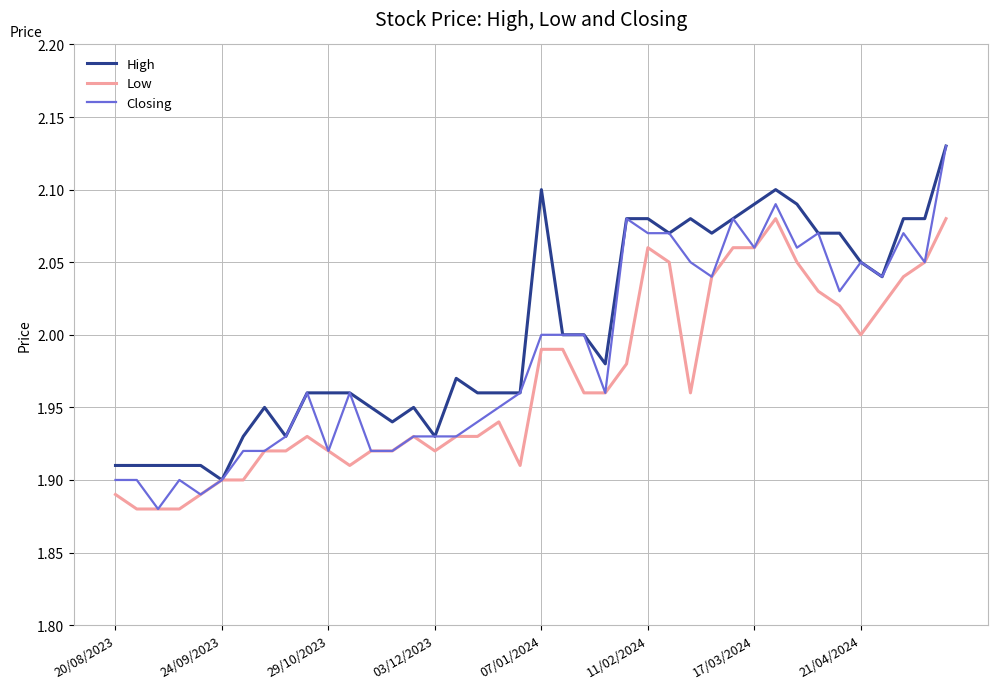

List the series in order of their overall mean, highest first.

High, Closing, Low